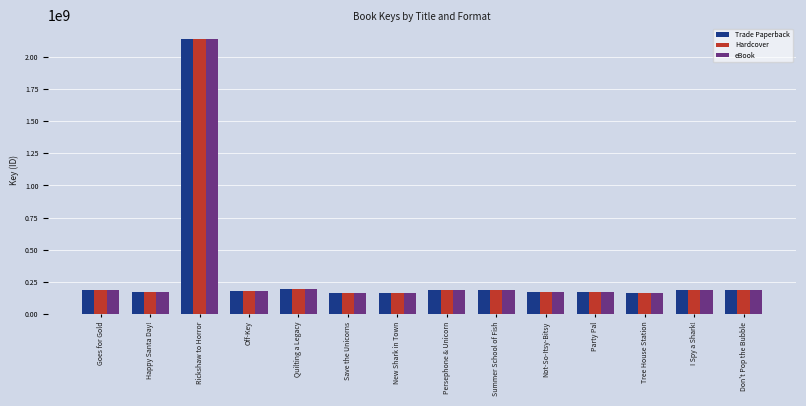

Where is Trade Paperback nearest to the value 1150674433?

Quilting a Legacy